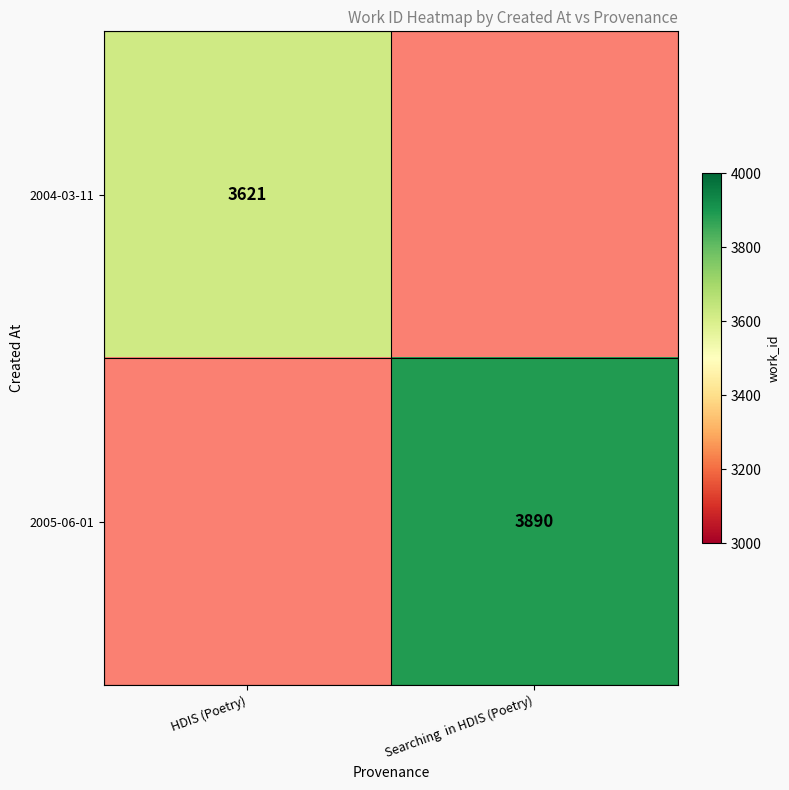

Which has a higher value, HDIS (Poetry) or Searching  in HDIS (Poetry)?

Searching  in HDIS (Poetry)